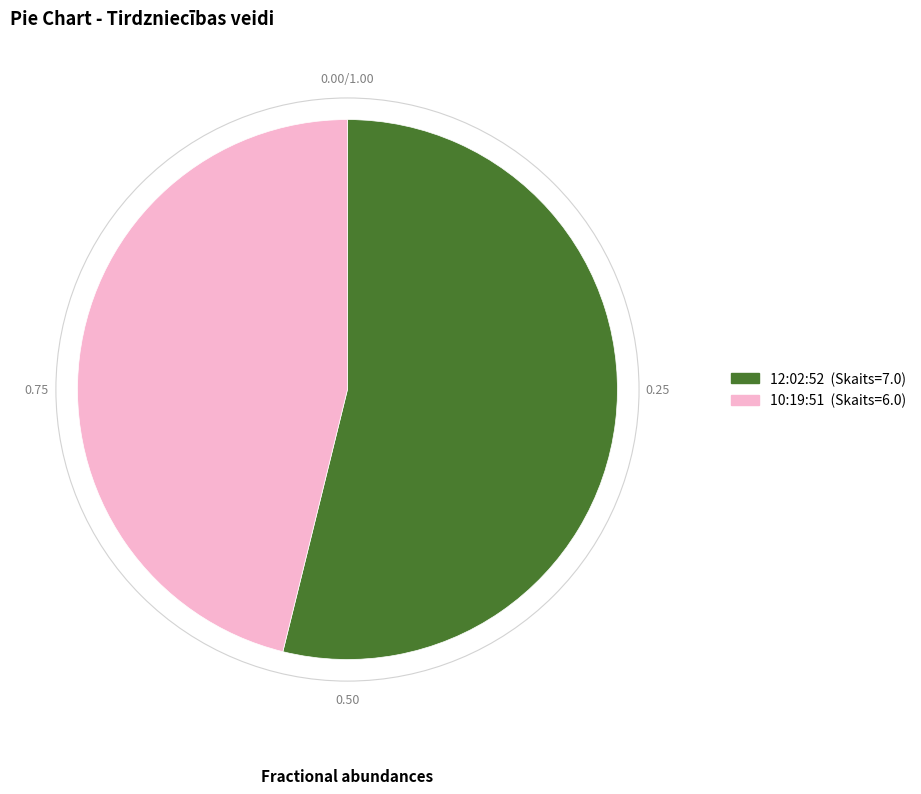

Which has a higher value, 12:02:52 or 10:19:51?

12:02:52